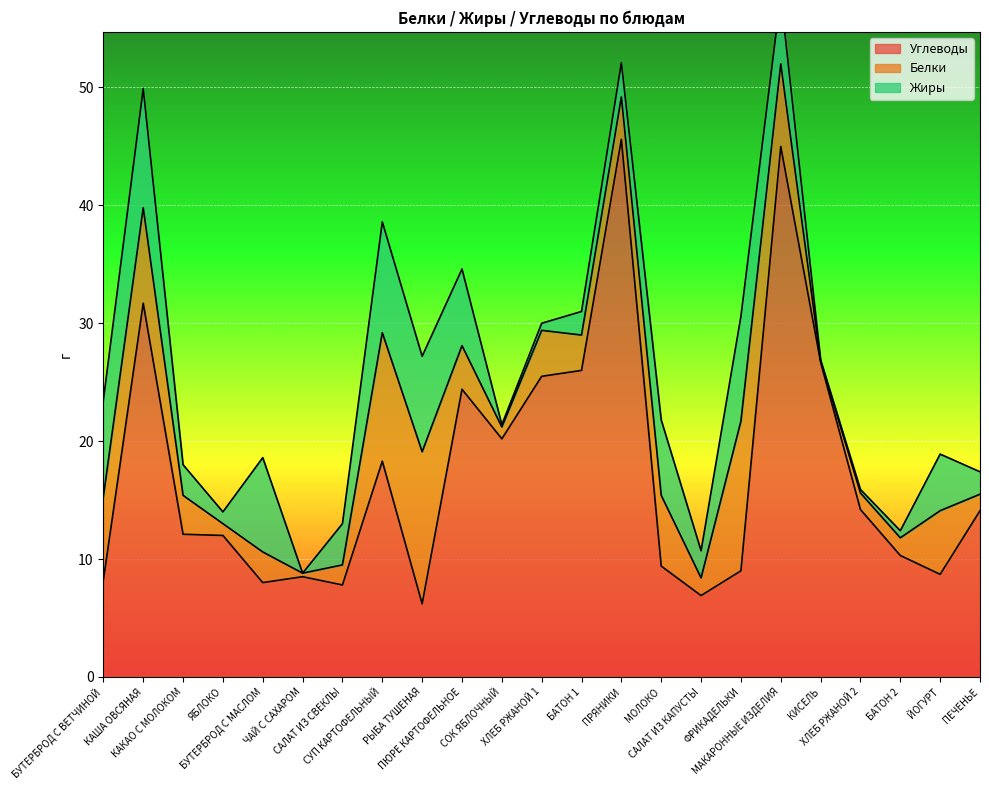

Reading left to right, list all the values displayed in this chart.

Углеводы: 8.2	31.7	12.1	12.0	8.0	8.5	7.8	18.3	6.2	24.4	20.2	25.5	26.0	45.6	9.4	6.9	9.0	45.0	26.7	14.2	10.3	8.7	14.1
Белки: 7.1	8.1	3.3	1.0	2.6	0.3	1.7	10.9	12.9	3.7	1.0	3.9	3.0	3.6	6.0	1.5	12.7	7.0	0.1	1.4	1.5	5.4	1.4
Жиры: 8.2	10.1	2.6	1.0	8.0	0.0	3.5	9.4	8.1	6.5	0.2	0.6	2.0	2.9	6.4	2.3	8.9	5.8	0.1	0.3	0.6	4.8	1.9